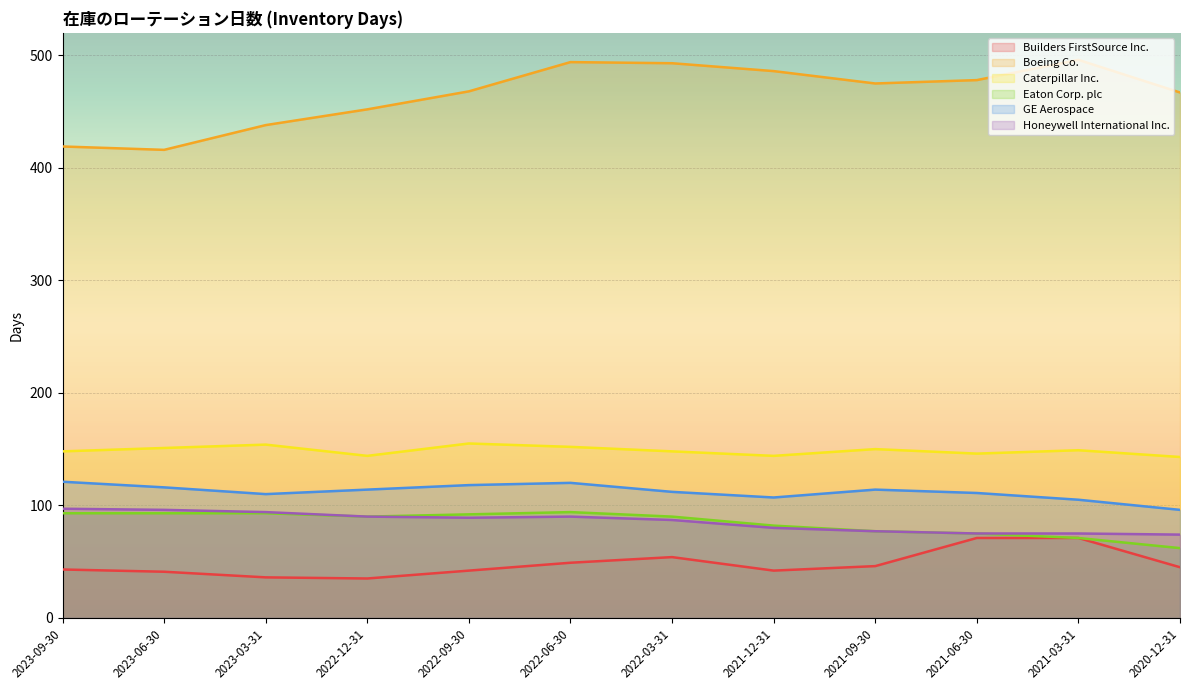

What is the smallest value displayed?

35